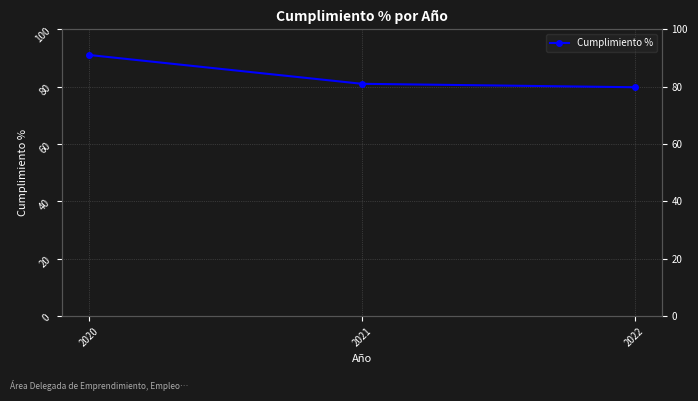

Reading left to right, list all the values displayed in this chart.

2020=91.0	2021=81.0	2022=79.8